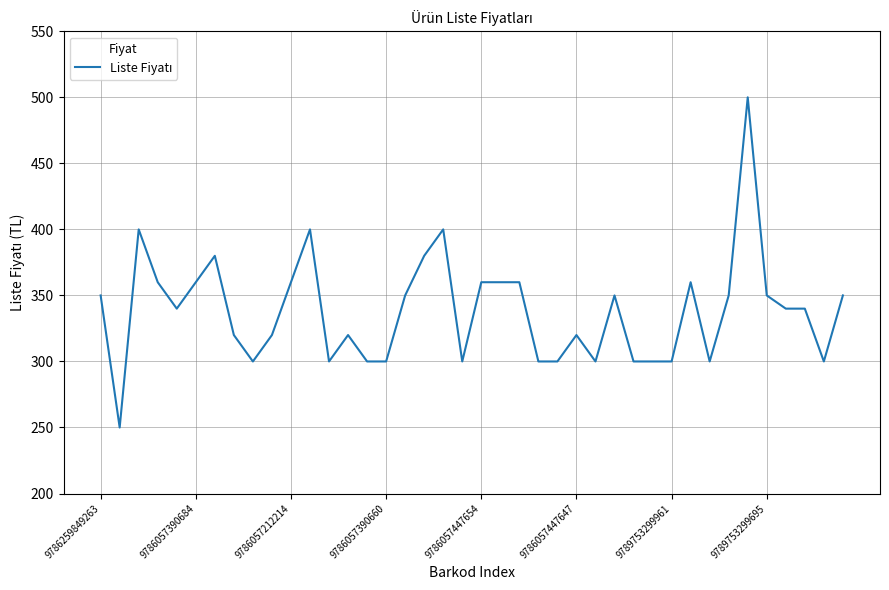

What is the maximum value shown in the chart?

500